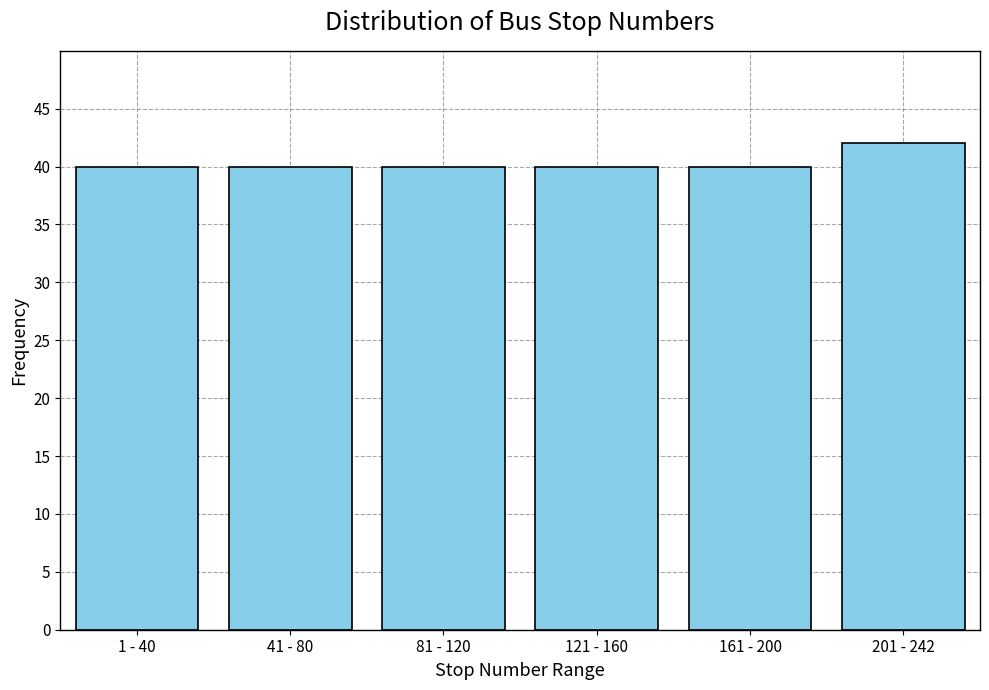

Reading right to left, what are all the values shown in this chart?

201 - 242=42	161 - 200=40	121 - 160=40	81 - 120=40	41 - 80=40	1 - 40=40